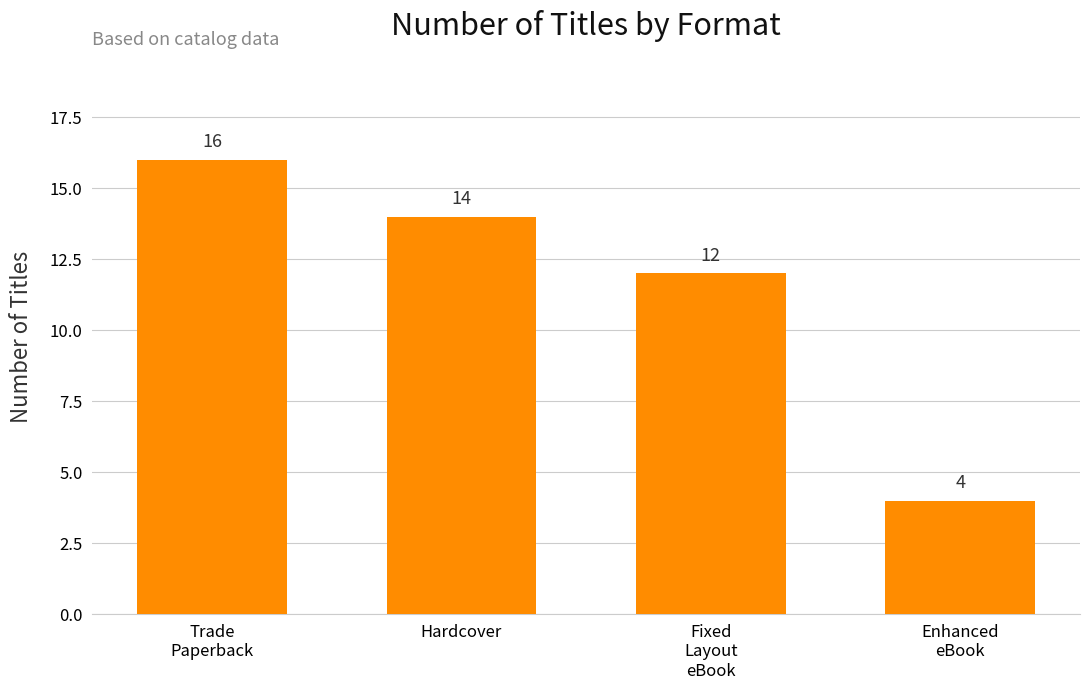

How many data points does each series have?

4